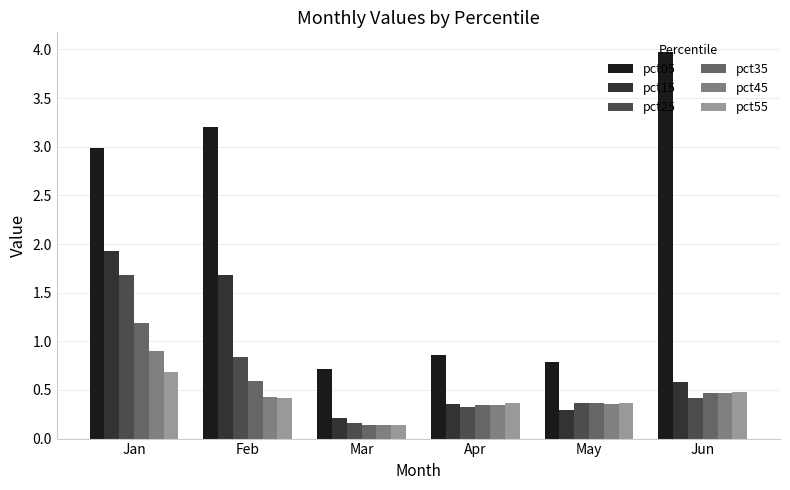

What are all the series names shown in the legend?

pct05, pct15, pct25, pct35, pct45, pct55